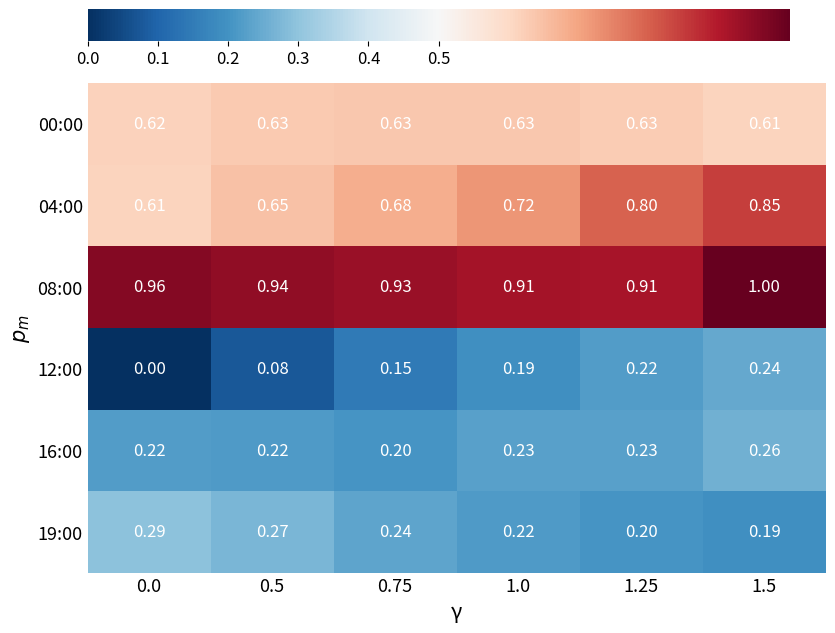

Reading left to right, extract all data points from this chart.

00:00: 0.0=0.6	0.5=0.6	0.75=0.6	1.0=0.6	1.25=0.6	1.5=0.6
04:00: 0.0=0.6	0.5=0.7	0.75=0.7	1.0=0.7	1.25=0.8	1.5=0.8
08:00: 0.0=1.0	0.5=0.9	0.75=0.9	1.0=0.9	1.25=0.9	1.5=1.0
12:00: 0.0=0.0	0.5=0.1	0.75=0.1	1.0=0.2	1.25=0.2	1.5=0.2
16:00: 0.0=0.2	0.5=0.2	0.75=0.2	1.0=0.2	1.25=0.2	1.5=0.3
19:00: 0.0=0.3	0.5=0.3	0.75=0.2	1.0=0.2	1.25=0.2	1.5=0.2